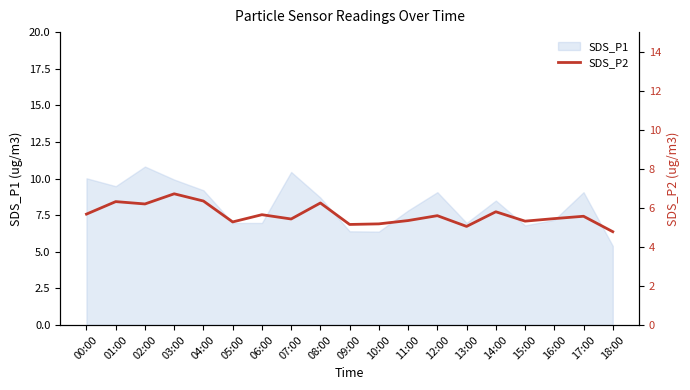

True or false: the data has more than 2 interior local peaks.

True